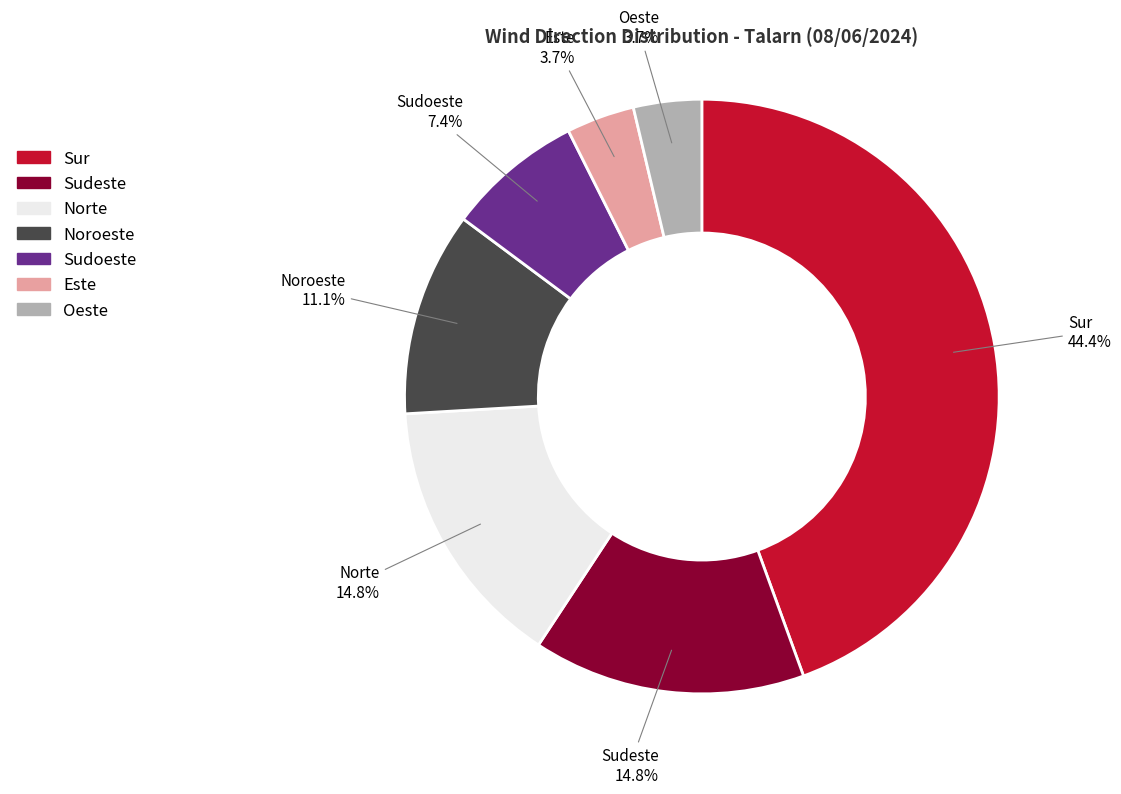

Is there a majority slice in this chart?

No